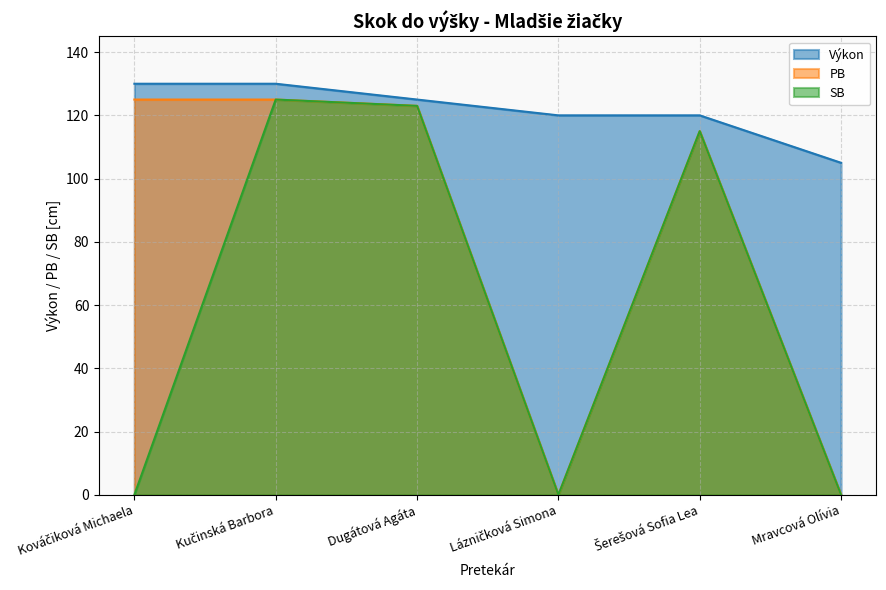

What is the label of the 1st point from the left?

Kováčiková Michaela